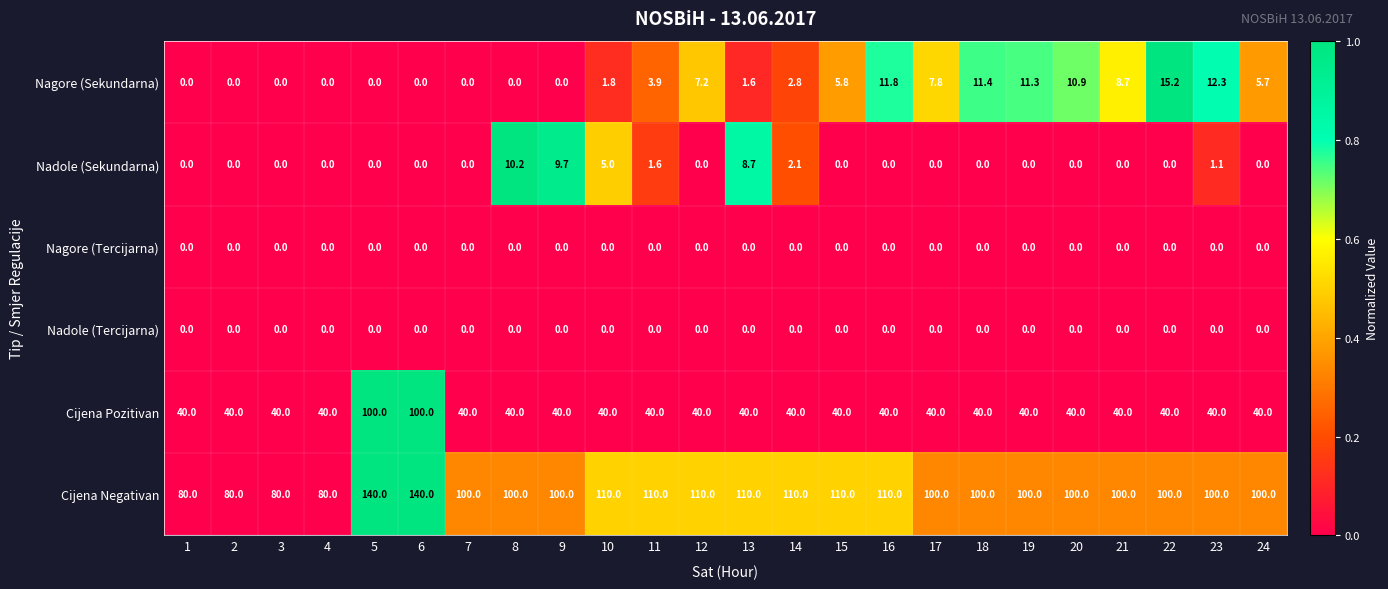

What is the sum of all Cijena Negativan values?

2470.0